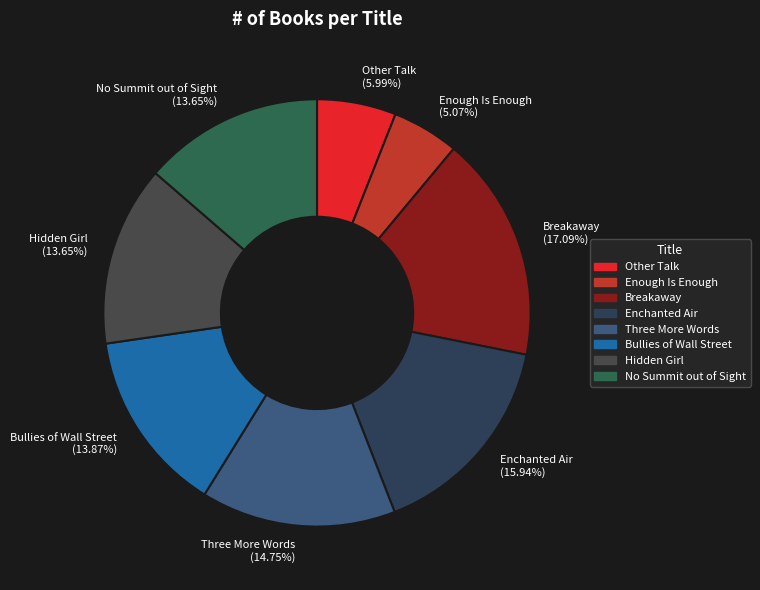

What percentage do Enough Is Enough and Other Talk together represent?

11.1%